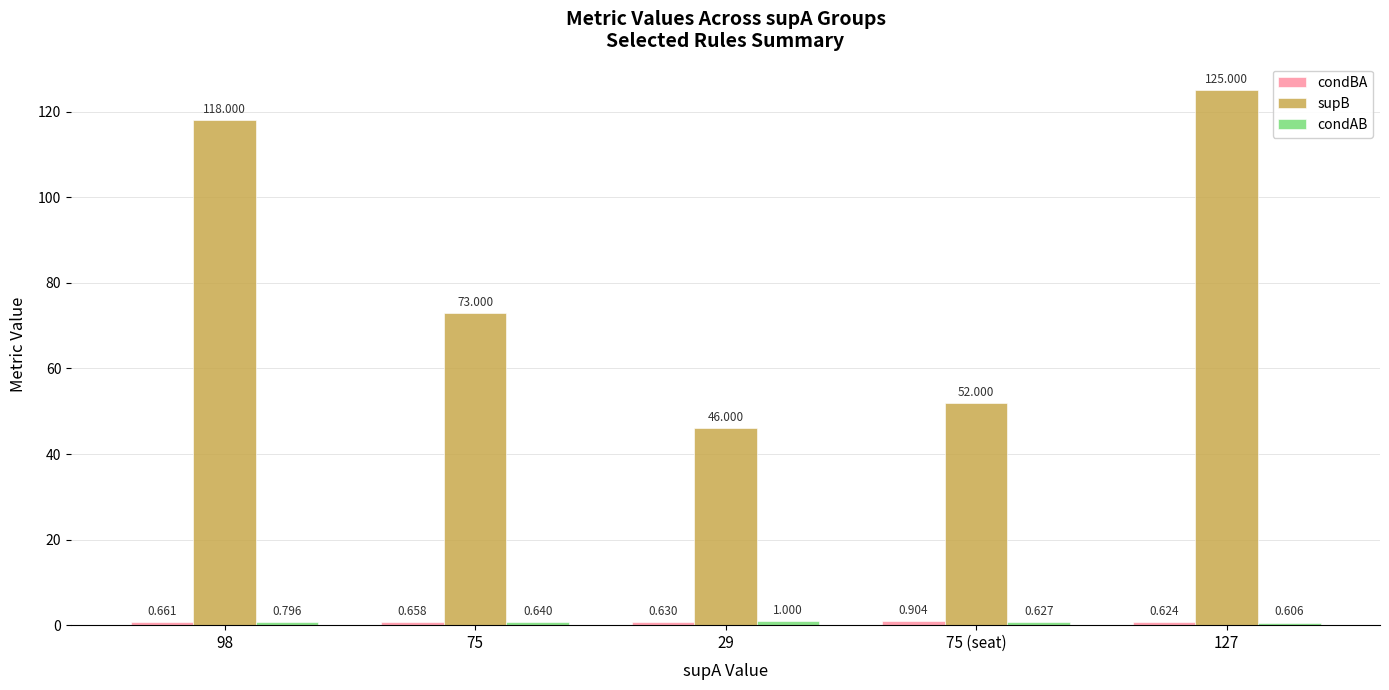

What is the minimum value for supB?

46.0